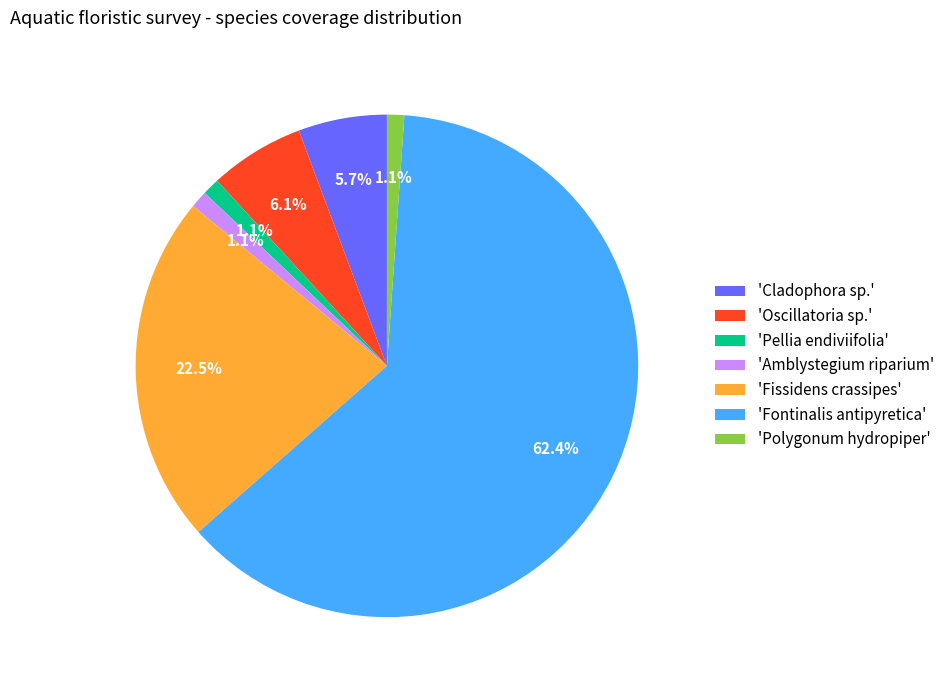

What percentage is NOT represented by 'Cladophora sp.'?

94.3%